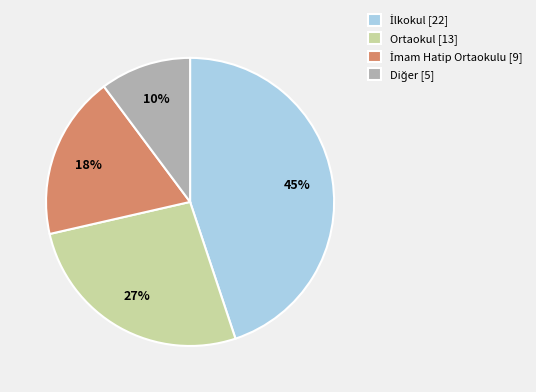

To the nearest percent, what is the average slice percentage?

25%